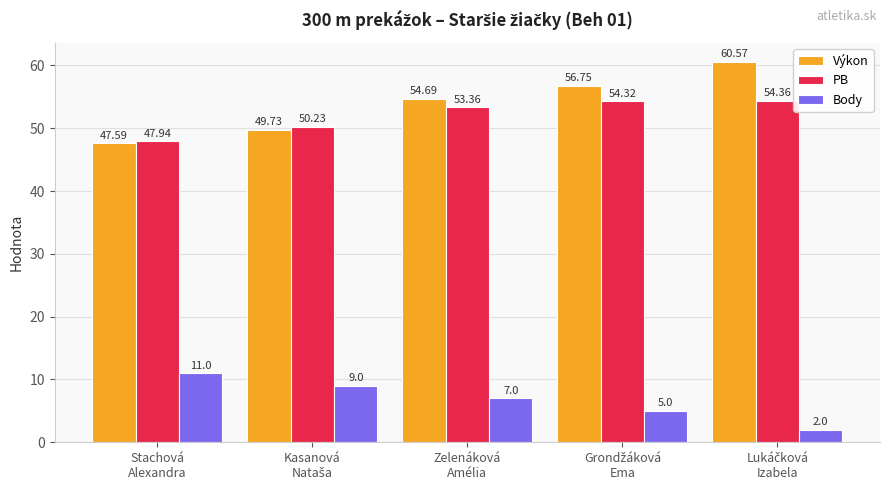

List the series in order of their peak value, lowest first.

Body, PB, Výkon